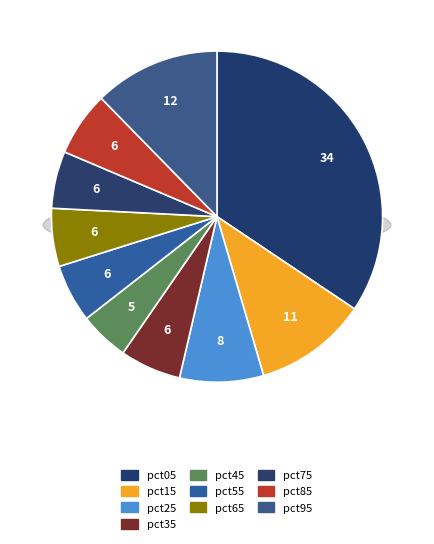

The pct85 slice represents 6% of the pie. True or false?

True